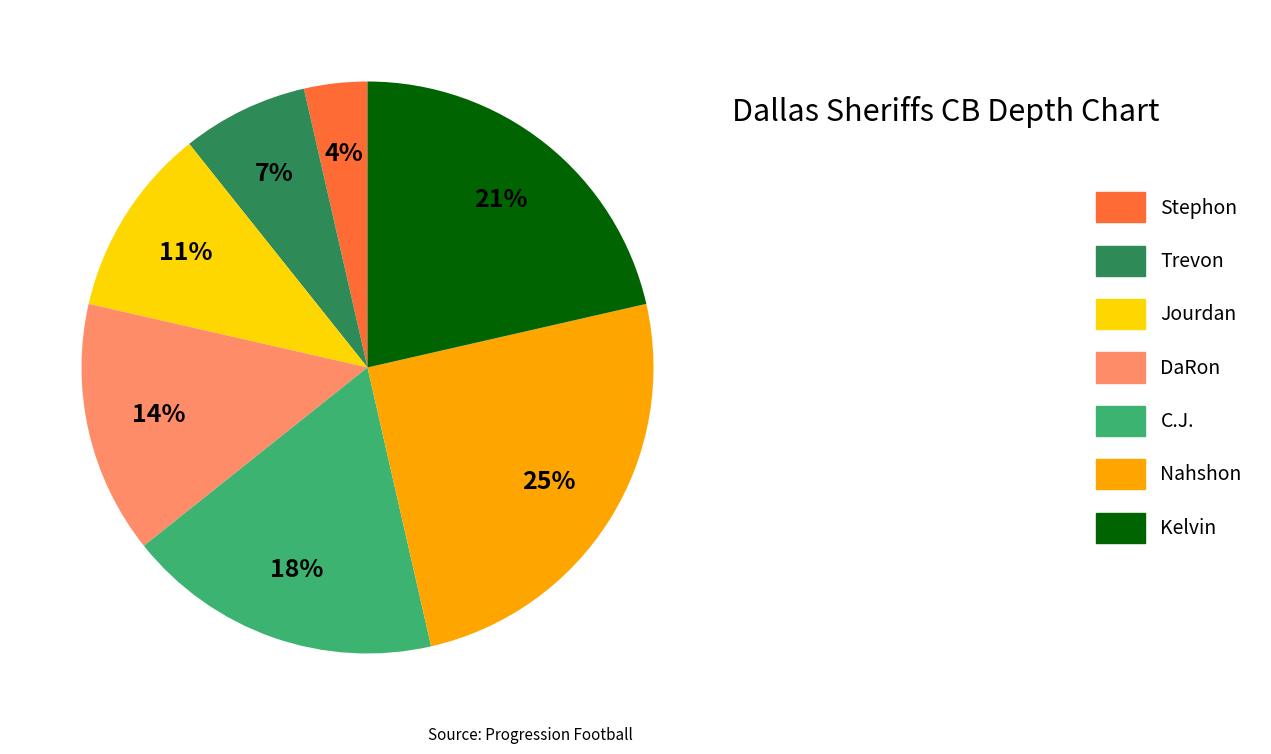

Rank the categories by value from highest to lowest.

Nahshon, Kelvin, C.J., DaRon, Jourdan, Trevon, Stephon